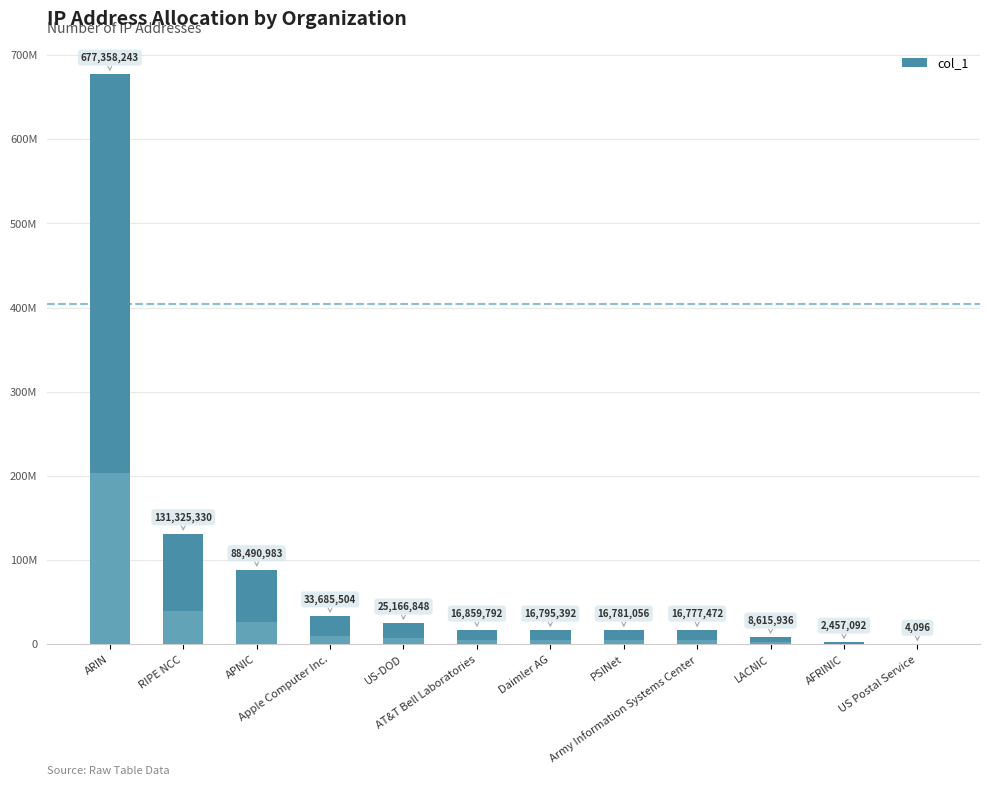

What is the average value?

86193145